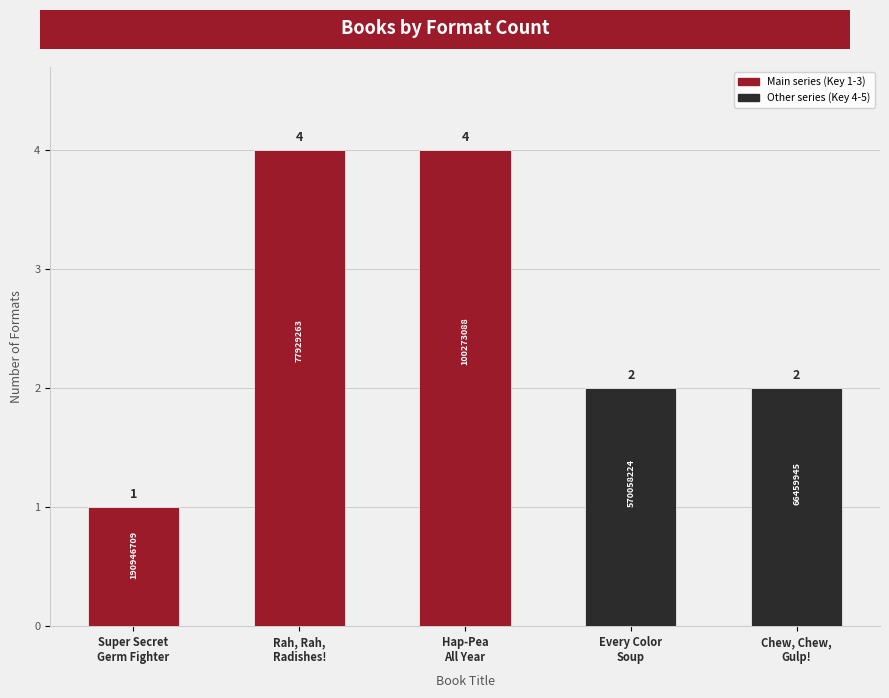

What is the average value?

3